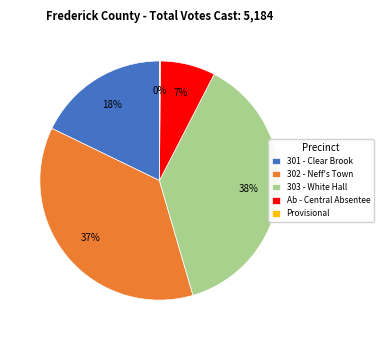

Is there any slice that represents more than half of the pie?

No